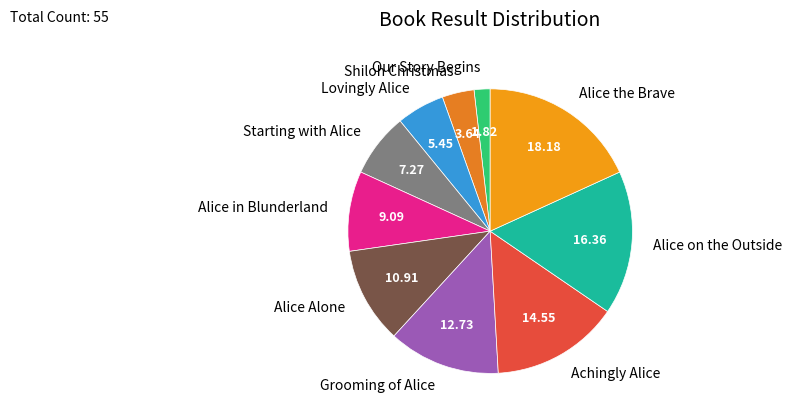

What is the smallest slice in the pie chart?

Our Story Begins